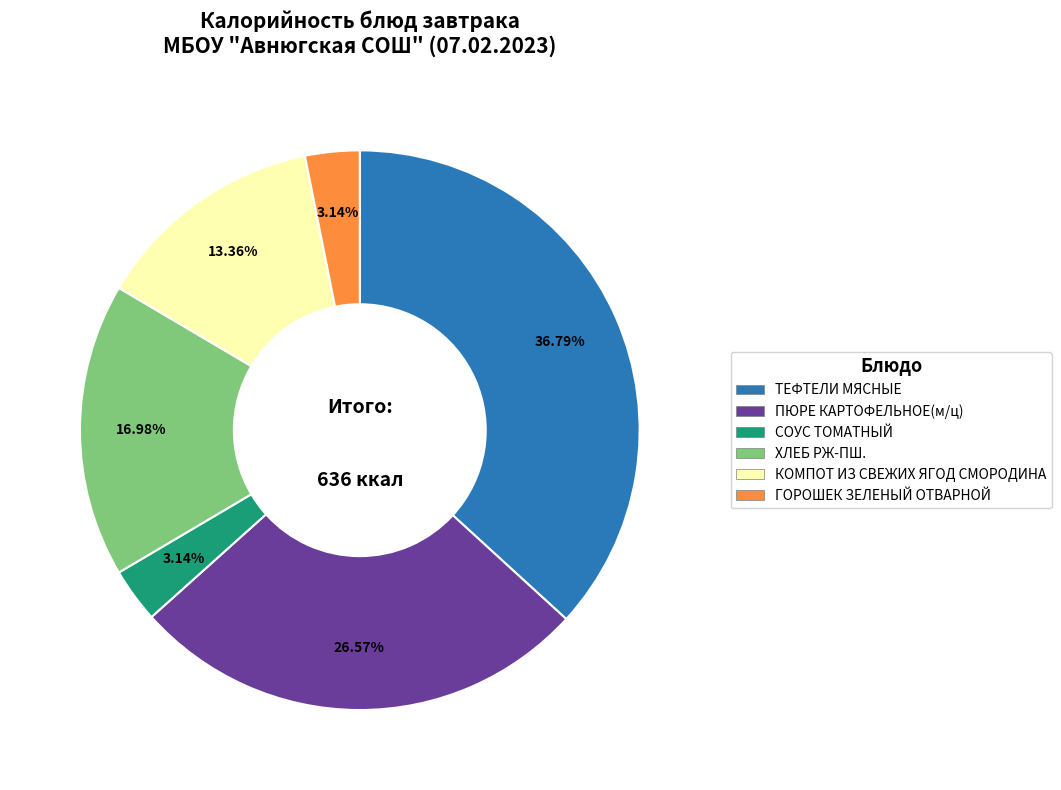

Which has a higher value, ГОРОШЕК ЗЕЛЕНЫЙ ОТВАРНОЙ or ПЮРЕ КАРТОФЕЛЬНОЕ(м/ц)?

ПЮРЕ КАРТОФЕЛЬНОЕ(м/ц)